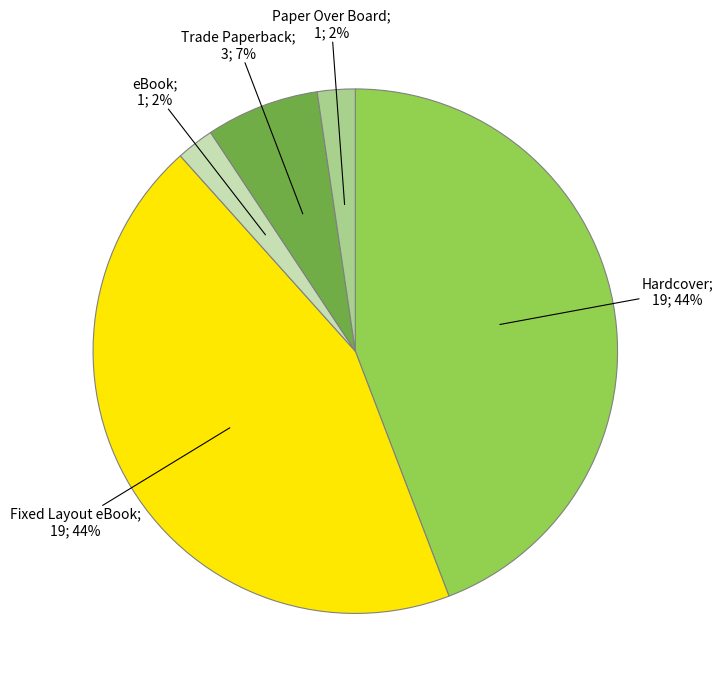

To the nearest percent, what is the difference between the largest and smallest slice percentages?

42%